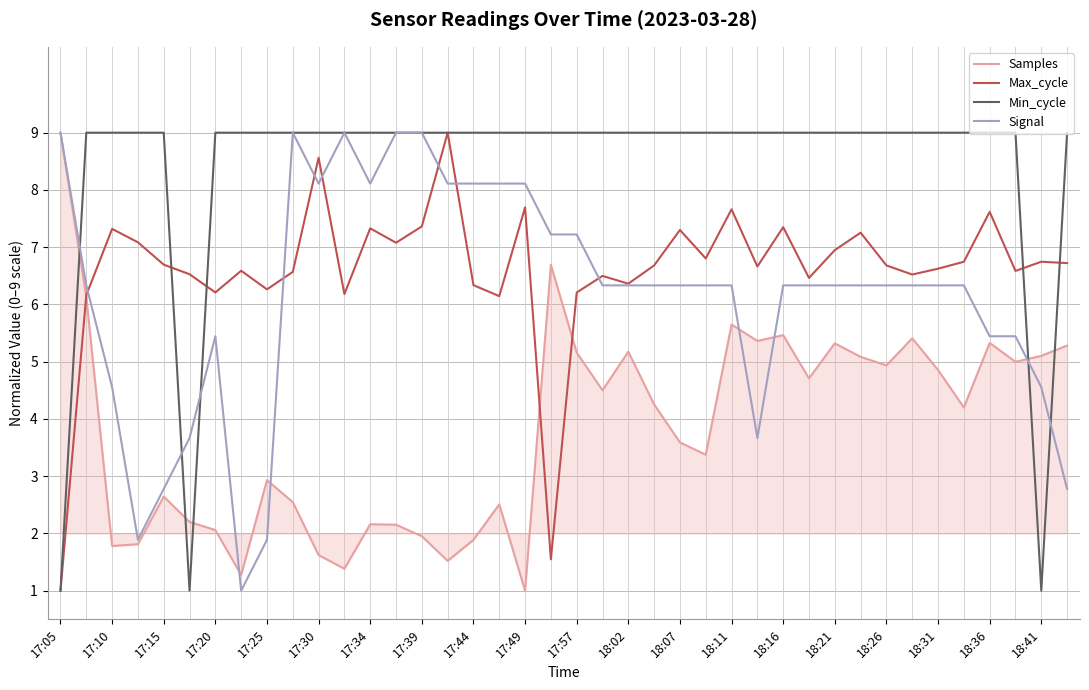

Which series ends up on top after the final intersection of Min_cycle and Samples?

Min_cycle